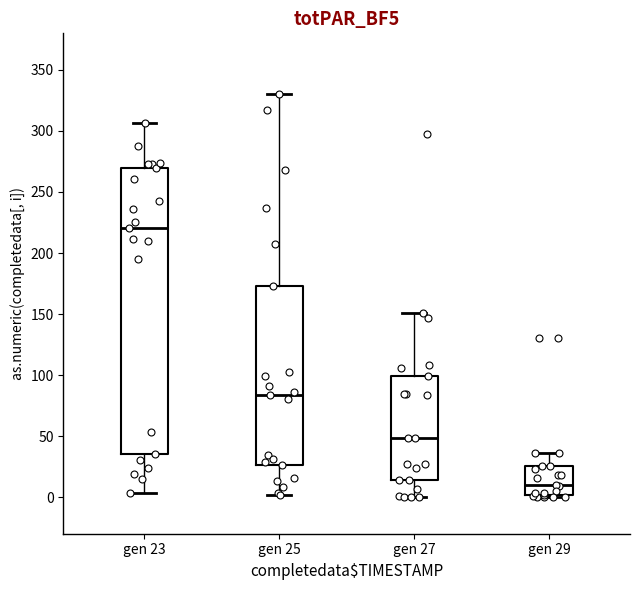

Reading left to right, read every box against the y-axis: the position of its median line, the range the box covers, and the ends of its whiskers. The values are not printed on the chart, so give them approximately, as read against the axis.

gen 23: median 220, box 35 to 270, whiskers 5 to 305
gen 25: median 85, box 25 to 175, whiskers 0 to 330
gen 27: median 50, box 15 to 100, whiskers 0 to 150
gen 29: median 10, box 0 to 25, whiskers 0 (just below the box's lower edge) to 35